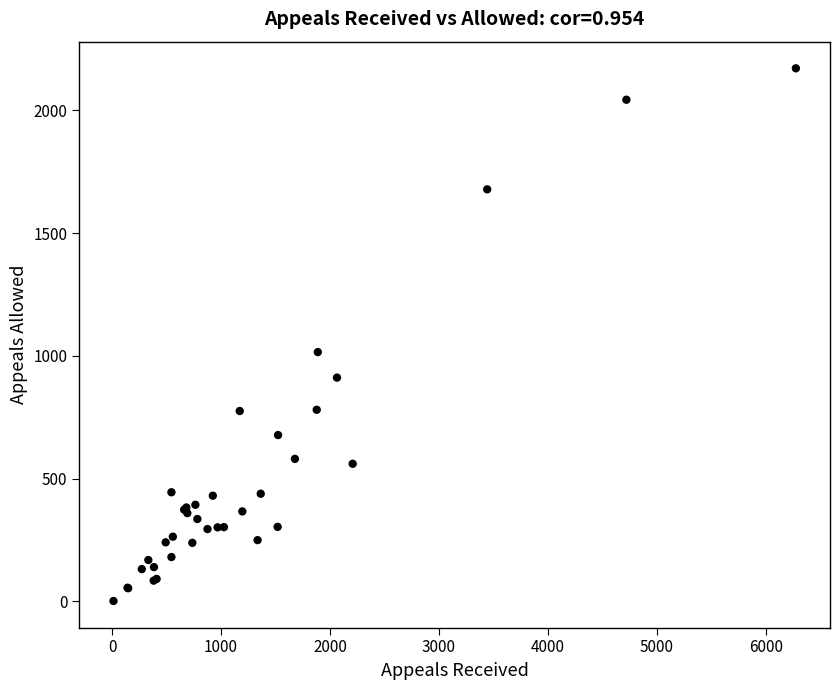

What Y value in the scatter plot is closest to 1086?

1015